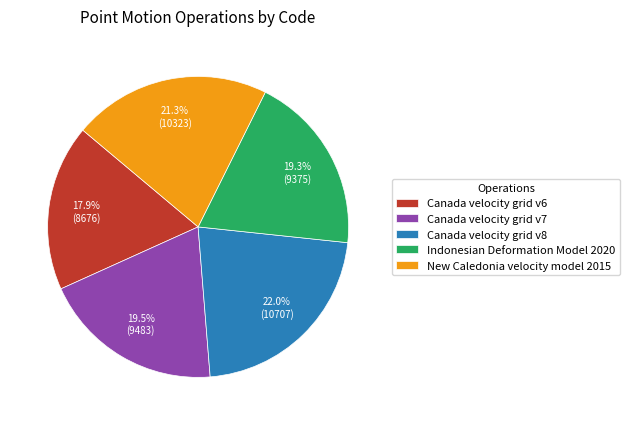

Approximately how many times larger is the value at New Caledonia velocity model 2015 compared to Indonesian Deformation Model 2020?

1.1